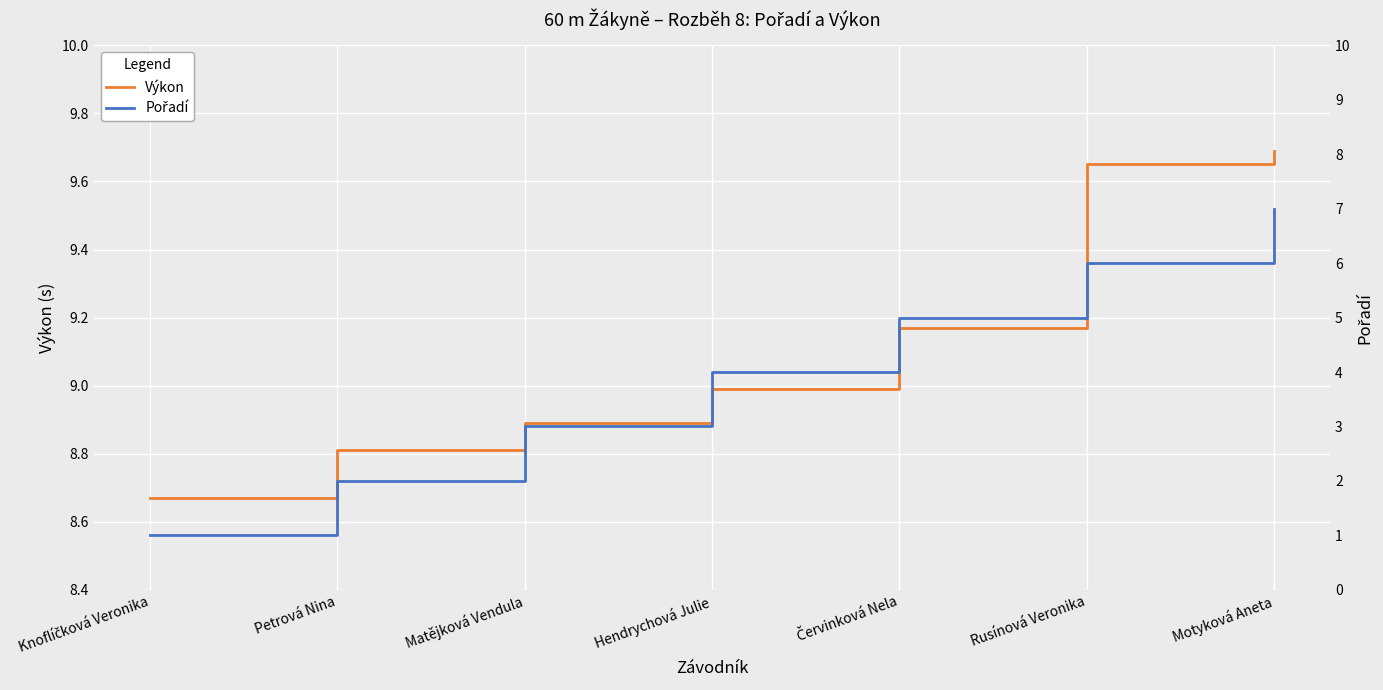

Which category has the lowest value in the Pořadí series?

Knoflíčková Veronika